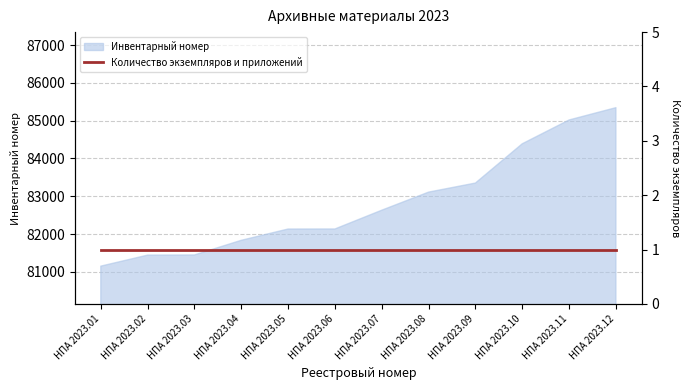

How many lines are shown in the chart?

1